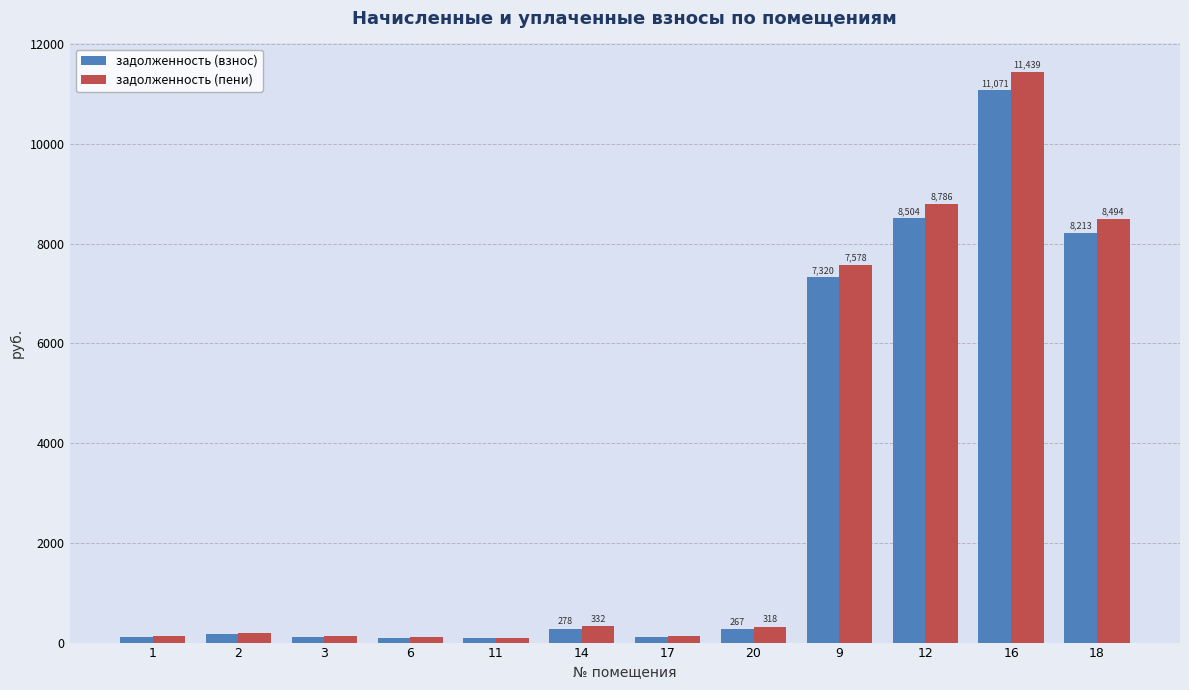

Which series has the widest spread of values?

задолженность (пени)